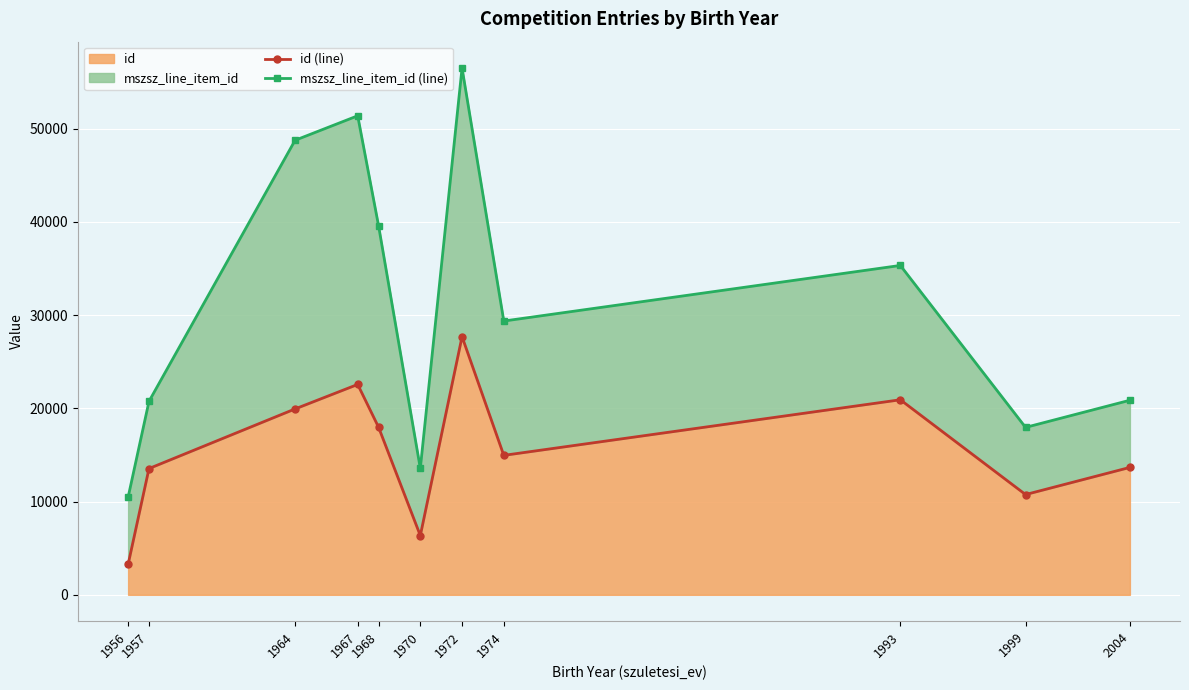

How many data points in id (line) are less than 14956?

5